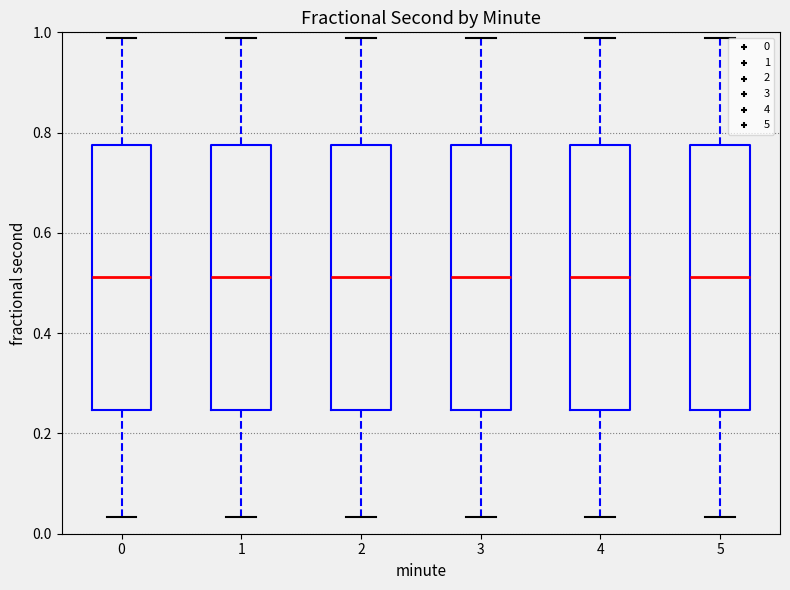

Reading left to right, read every box against the y-axis: the position of its median line, the range the box covers, and the ends of its whiskers. The values are not printed on the chart, so give them approximately, as read against the axis.

0: median 0.52, box 0.24 to 0.78, whiskers 0.04 to 0.98
1: median 0.52, box 0.24 to 0.78, whiskers 0.04 to 0.98
2: median 0.52, box 0.24 to 0.78, whiskers 0.04 to 0.98
3: median 0.52, box 0.24 to 0.78, whiskers 0.04 to 0.98
4: median 0.52, box 0.24 to 0.78, whiskers 0.04 to 0.98
5: median 0.52, box 0.24 to 0.78, whiskers 0.04 to 0.98